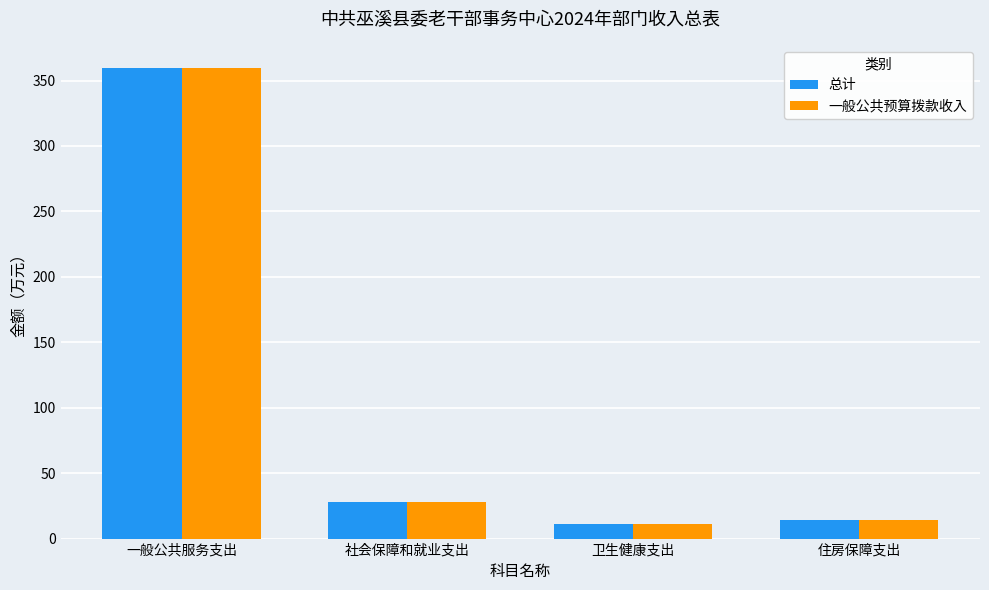

Where is 一般公共预算拨款收入 nearest to the value 185?

社会保障和就业支出